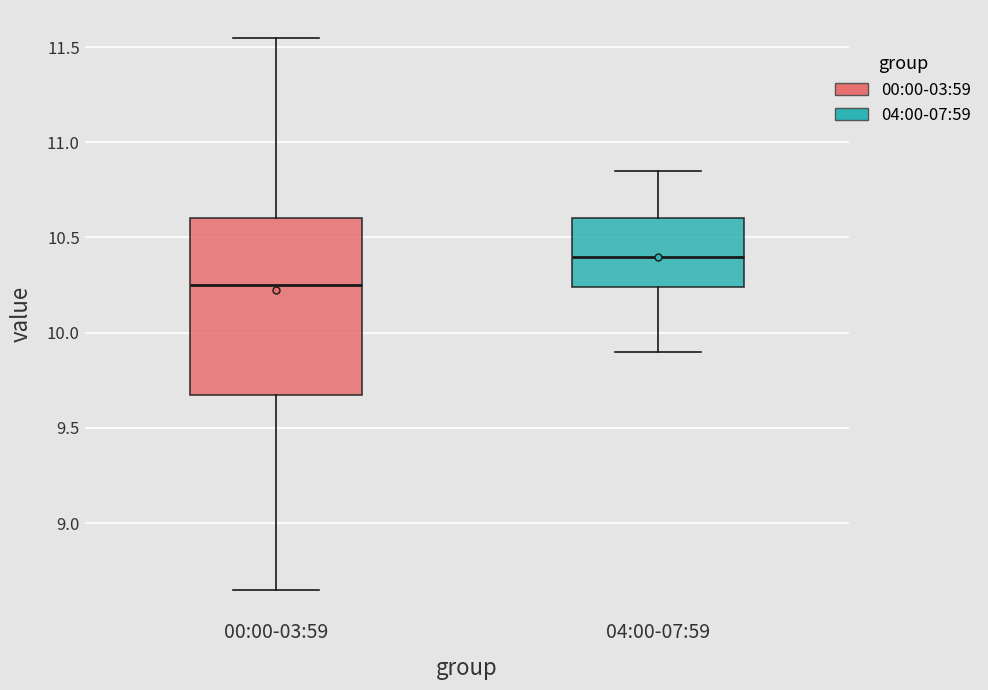

Reading left to right, read every box against the y-axis: the position of its median line, the range the box covers, and the ends of its whiskers. The values are not printed on the chart, so give them approximately, as read against the axis.

00:00-03:59: median 10.25, box 9.65 to 10.60, whiskers 8.65 to 11.55
04:00-07:59: median 10.40, box 10.25 to 10.60, whiskers 9.90 to 10.85